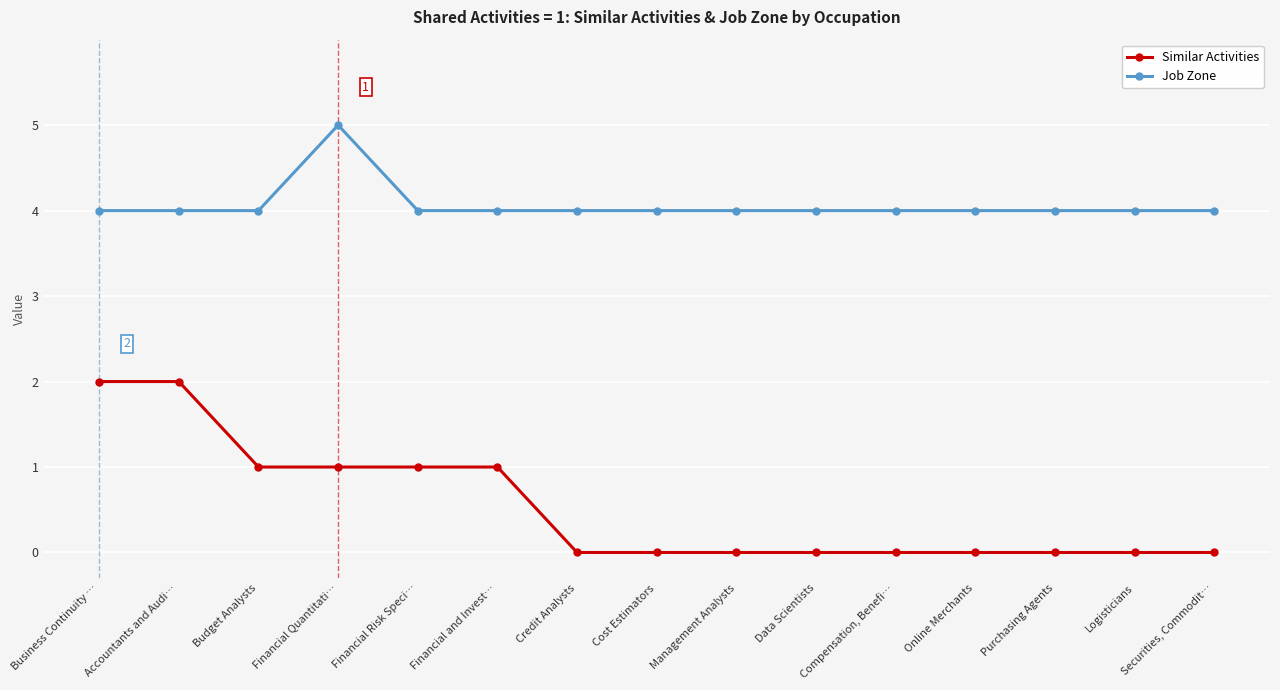

Read the Job Zone value at Financial Risk Speci….

4